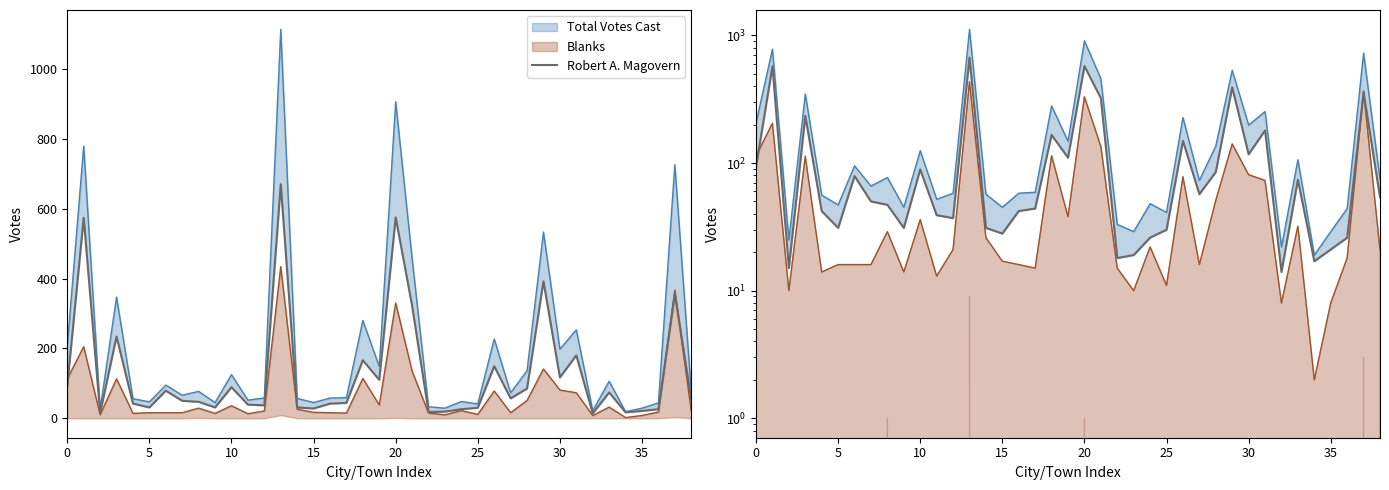

How many categories are shown in the chart?

39